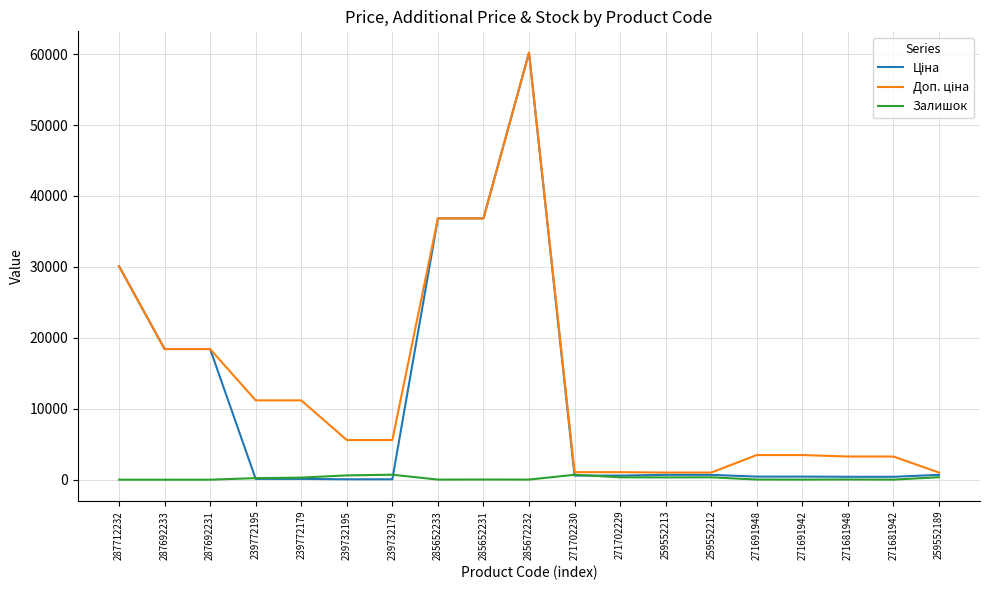

At which category is the sum across all series the highest?

285672232